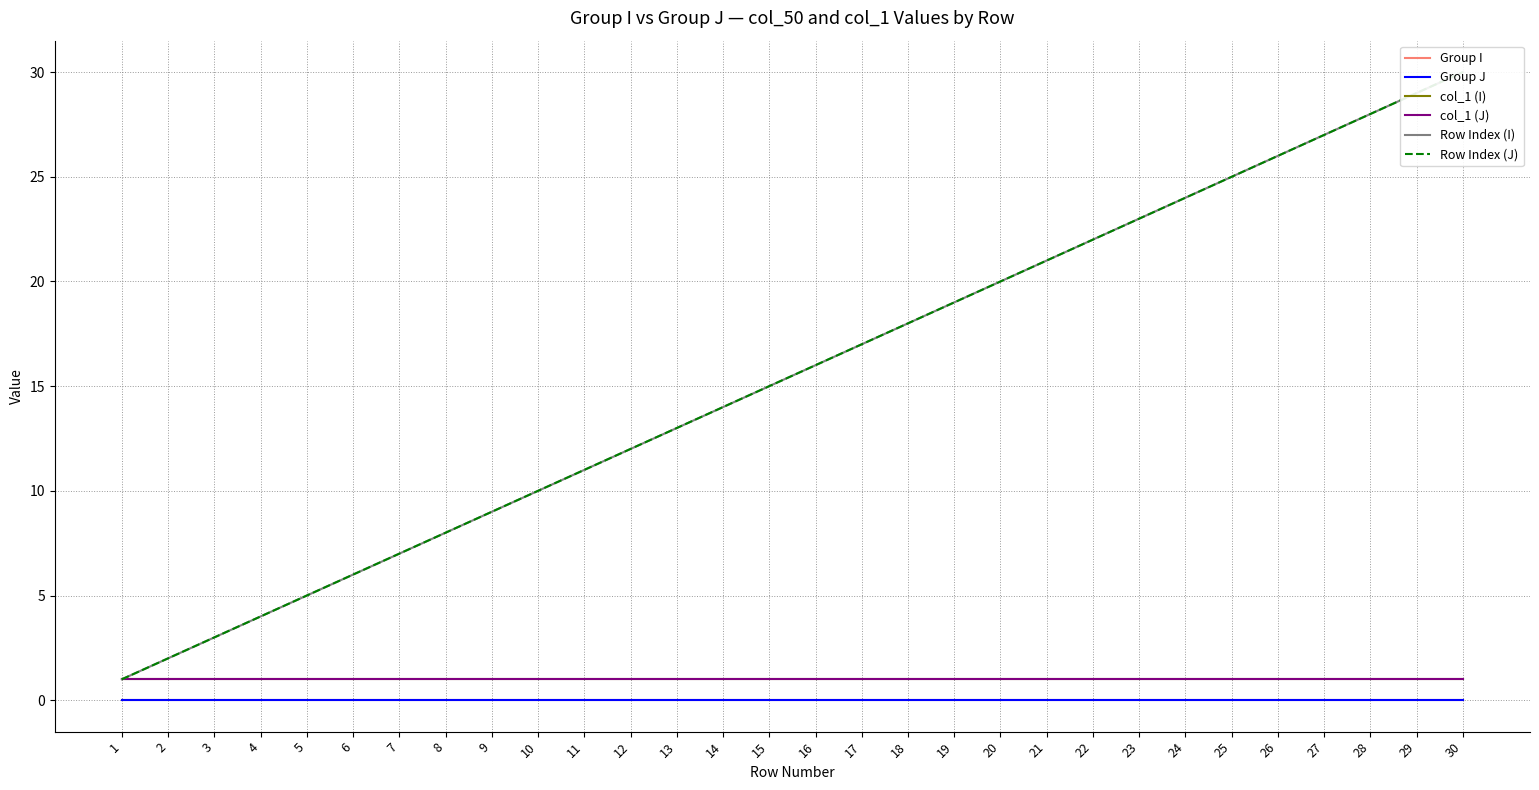

How many categories are shown in the chart?

30